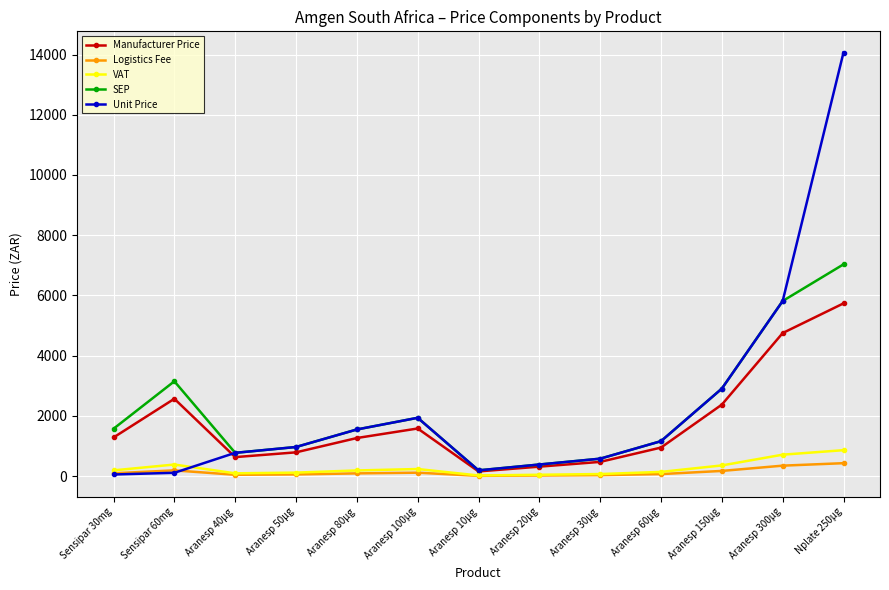

How many interior local peaks does the SEP series have?

2